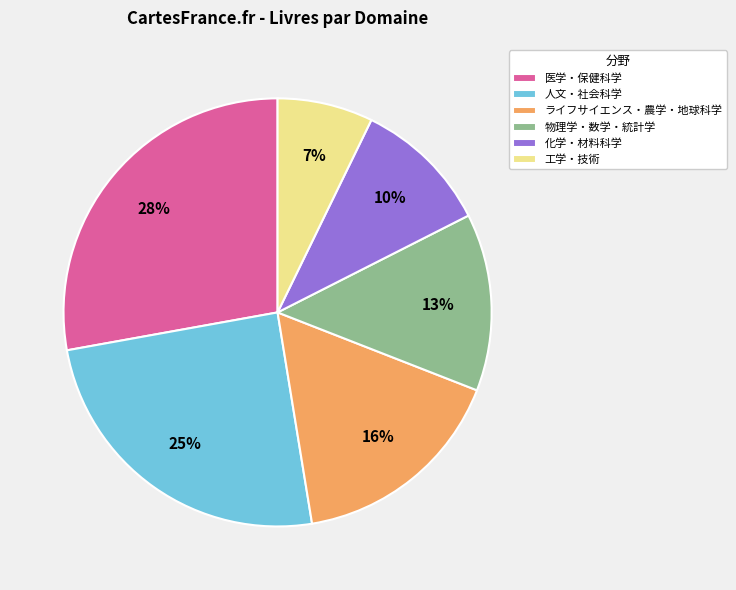

How many segments does this pie chart have?

6